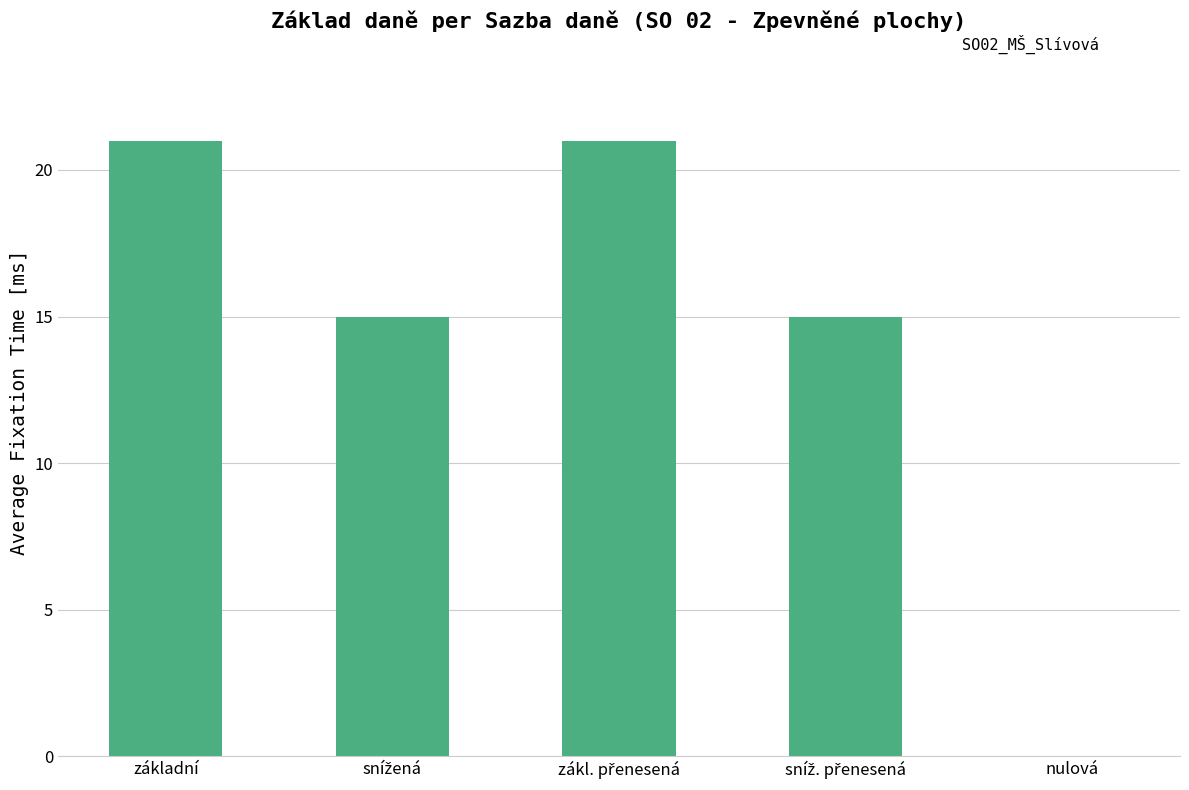

The chart shows a value of 33 at základní. True or false?

False